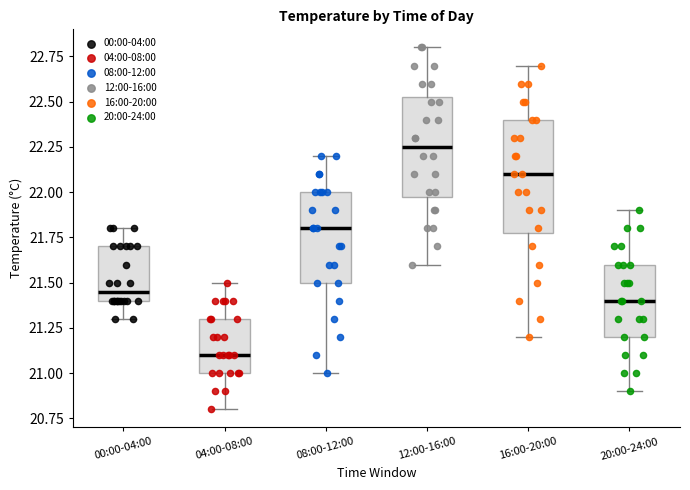

Reading left to right, read every box against the y-axis: the position of its median line, the range the box covers, and the ends of its whiskers. The values are not printed on the chart, so give them approximately, as read against the axis.

00:00-04:00: median 21.45, box 21.40 to 21.70, whiskers 21.30 to 21.80
04:00-08:00: median 21.10, box 21.00 to 21.30, whiskers 20.80 to 21.50
08:00-12:00: median 21.80, box 21.50 to 22.00, whiskers 21.00 to 22.20
12:00-16:00: median 22.25, box 22.00 to 22.55, whiskers 21.60 to 22.80
16:00-20:00: median 22.10, box 21.80 to 22.40, whiskers 21.20 to 22.70
20:00-24:00: median 21.40, box 21.20 to 21.60, whiskers 20.90 to 21.90